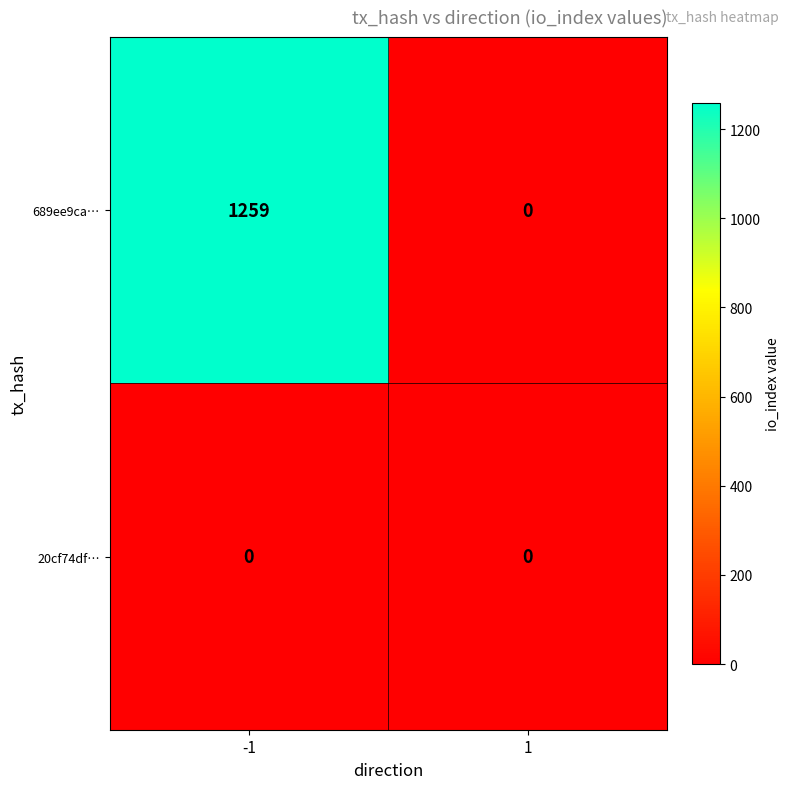

How many values in 689ee9ca… are above zero?

1